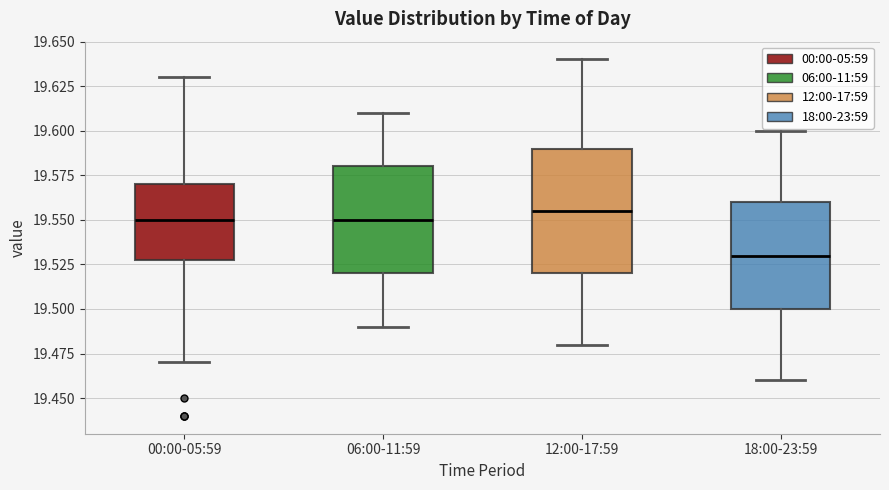

Comparing the boxes themselves (not the whiskers), which one is the tallest?

12:00-17:59